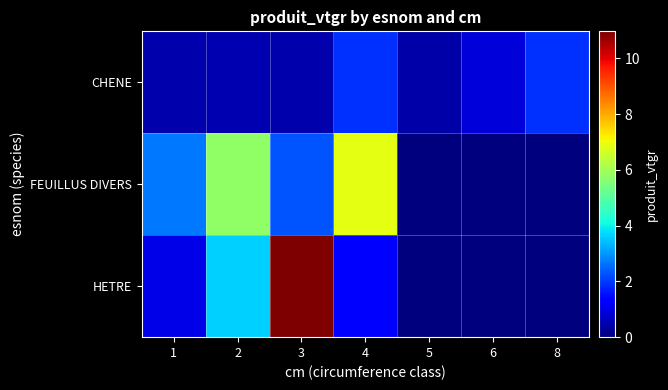

Which series has the largest total across all categories?

FEUILLUS DIVERS